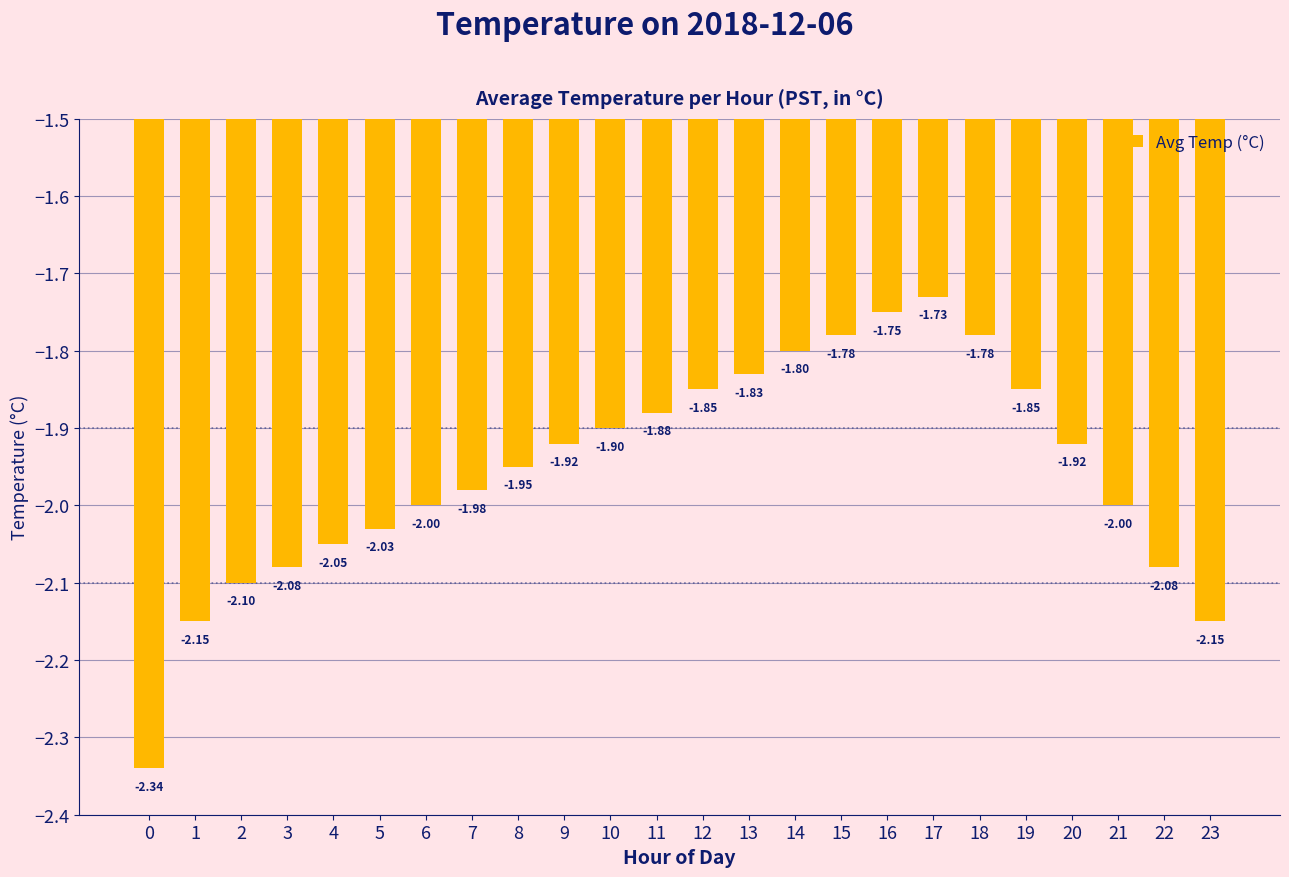

What is the change in value from 4 to 18?

+0.3